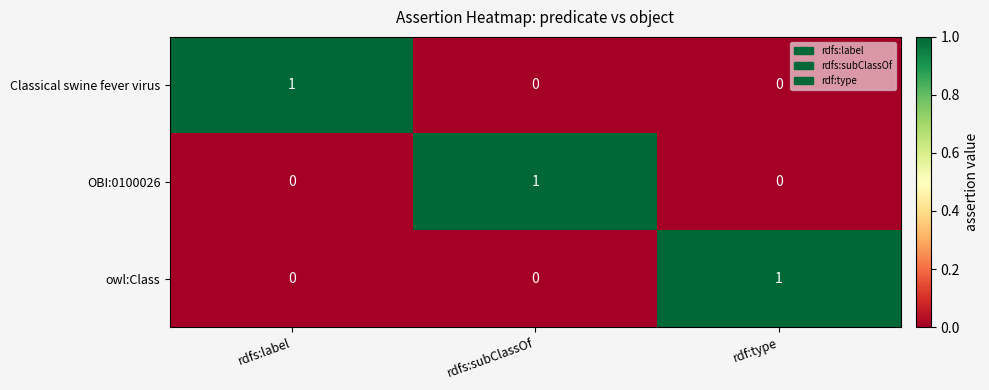

True or false: Classical swine fever virus has a value of -1 at rdf:type.

False